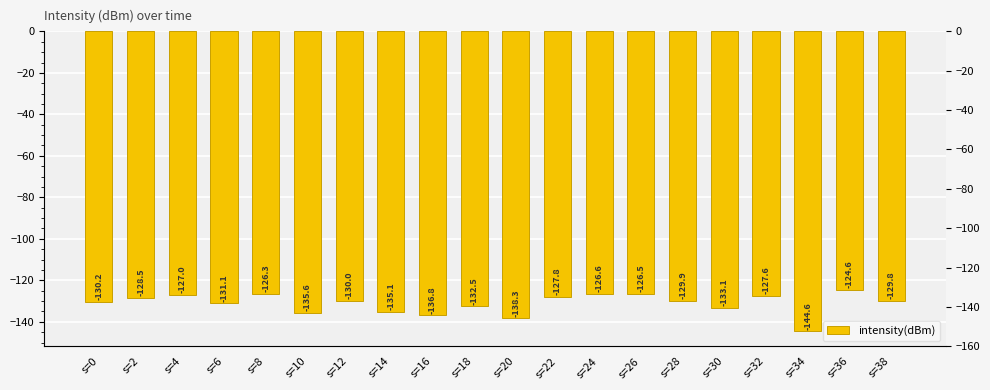

What value does the data have at s=16?

-136.8